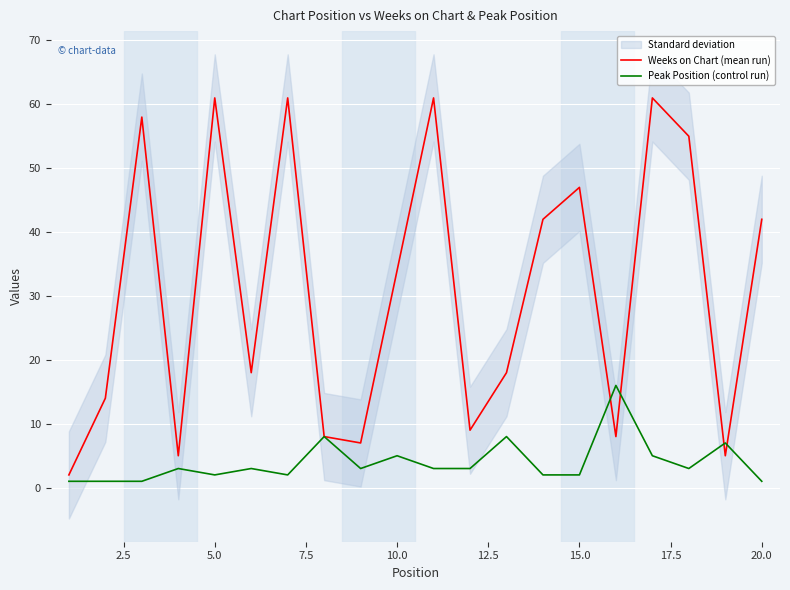

How many data points in Weeks on Chart (mean run) are above 34?

9